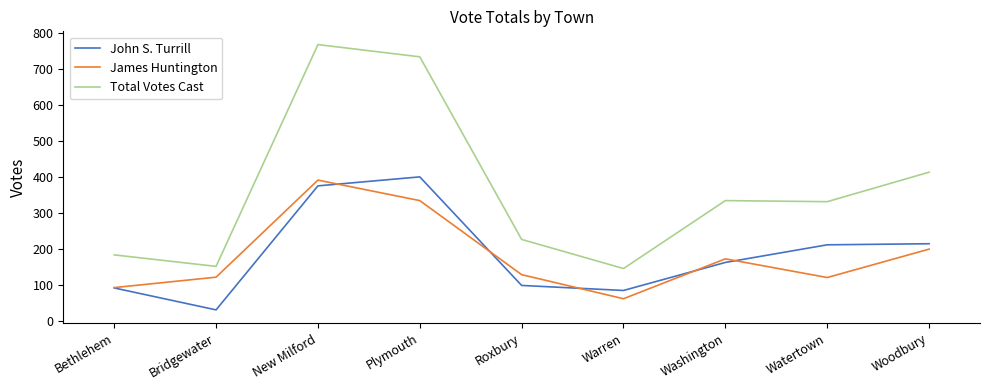

What is the total value across all series at Warren?

290